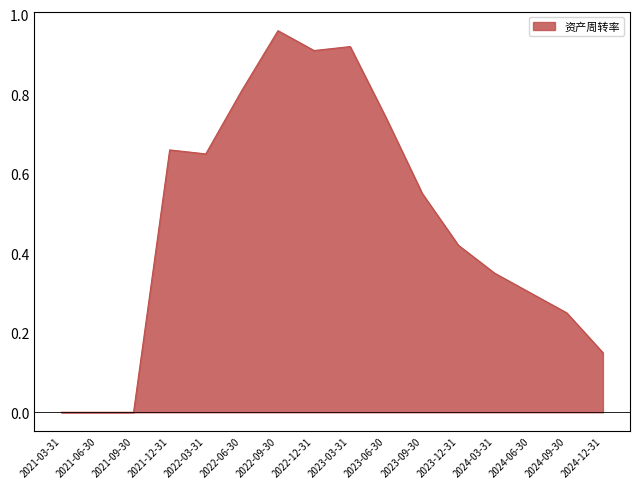

The chart shows a value of 0.3 at 2024-06-30. True or false?

True